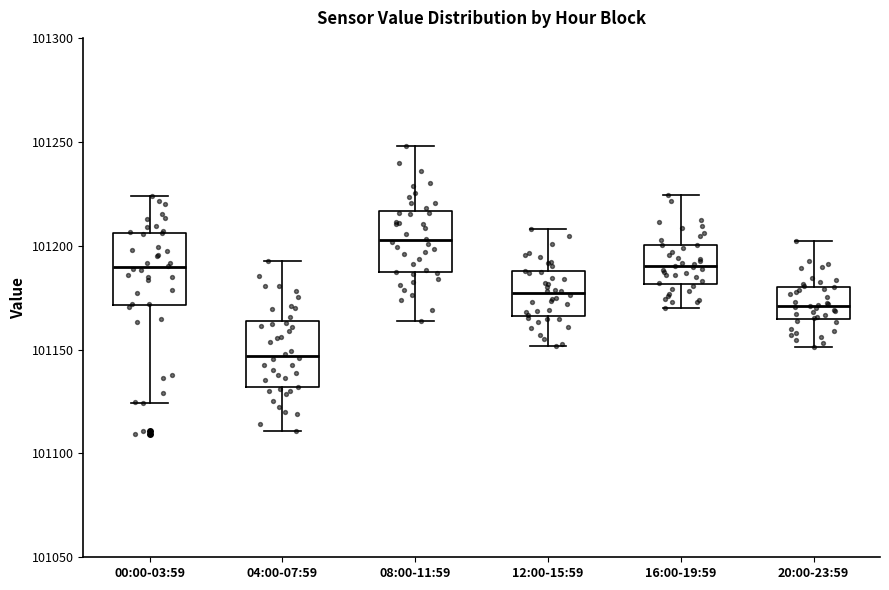

Reading left to right, transcribe this box plot: for each box, give where its median line is, the range the box spans, and where its two whiskers end, as read against the y-axis. The values are not printed on the chart, so give them approximately, as read against the axis.

00:00-03:59: median 101190, box 101170 to 101205, whiskers 101125 to 101225
04:00-07:59: median 101145, box 101130 to 101165, whiskers 101110 to 101195
08:00-11:59: median 101205, box 101185 to 101215, whiskers 101165 to 101250
12:00-15:59: median 101175, box 101165 to 101190, whiskers 101150 to 101210
16:00-19:59: median 101190, box 101180 to 101200, whiskers 101170 to 101225
20:00-23:59: median 101170, box 101165 to 101180, whiskers 101150 to 101200